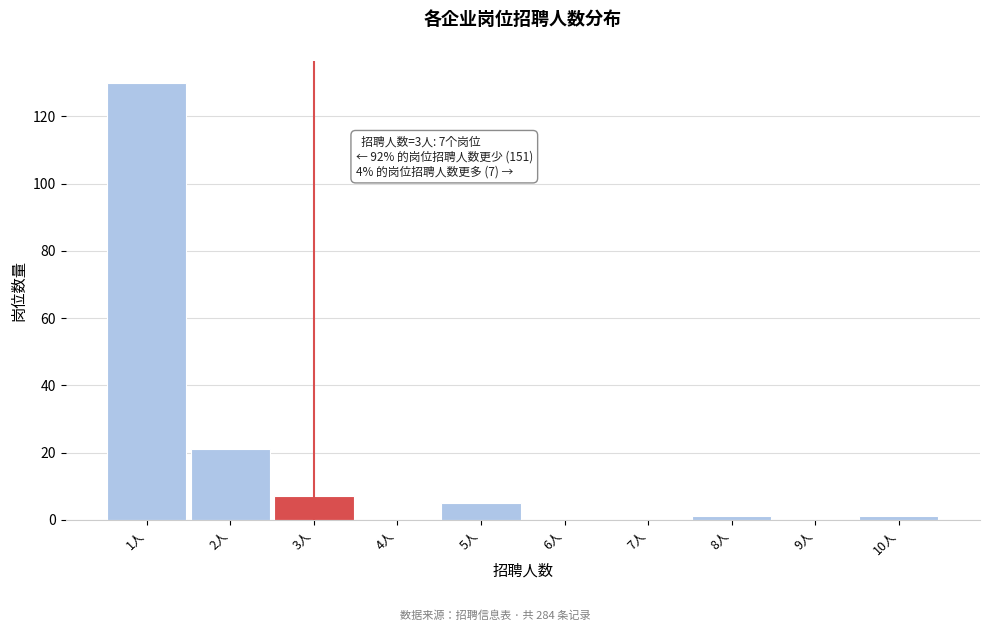

Which range on the x-axis has the tallest bar?

0.5 to 1.5